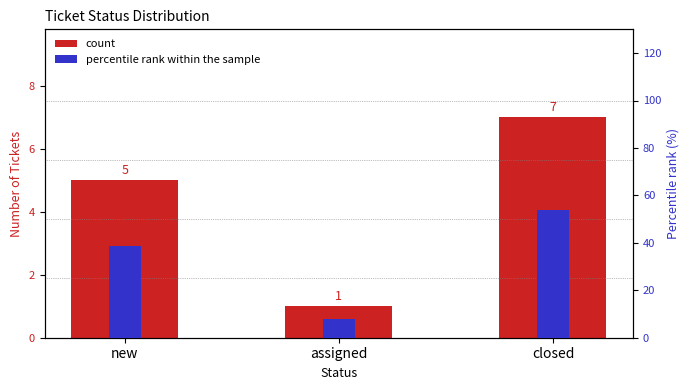

At which label does percentile rank within the sample reach its peak?

closed